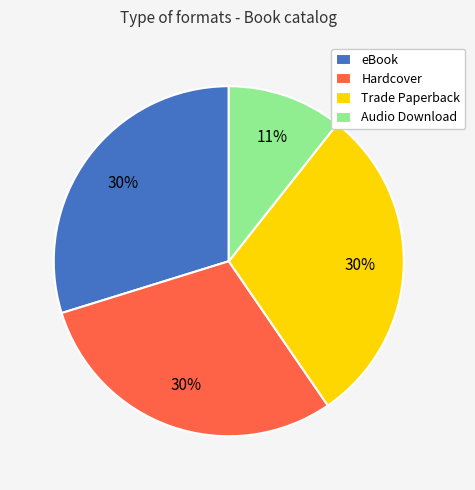

What is the ratio of the value at Hardcover to the value at Trade Paperback?

1.0